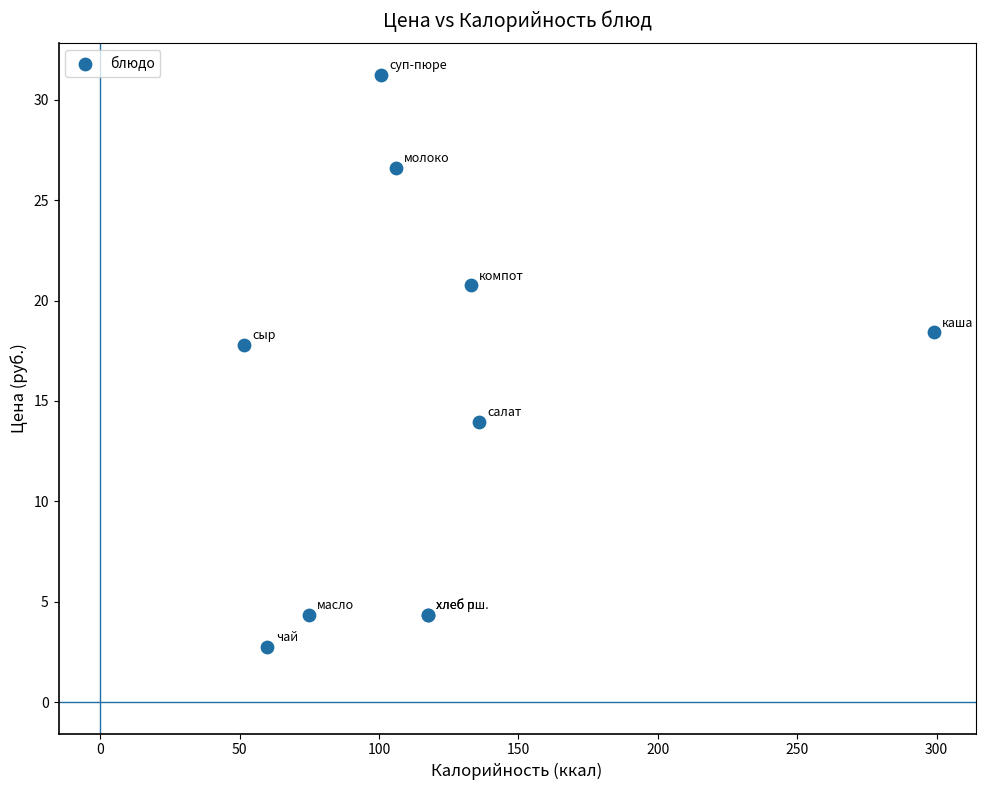

What Y value in the scatter plot is closest to 17?

17.8